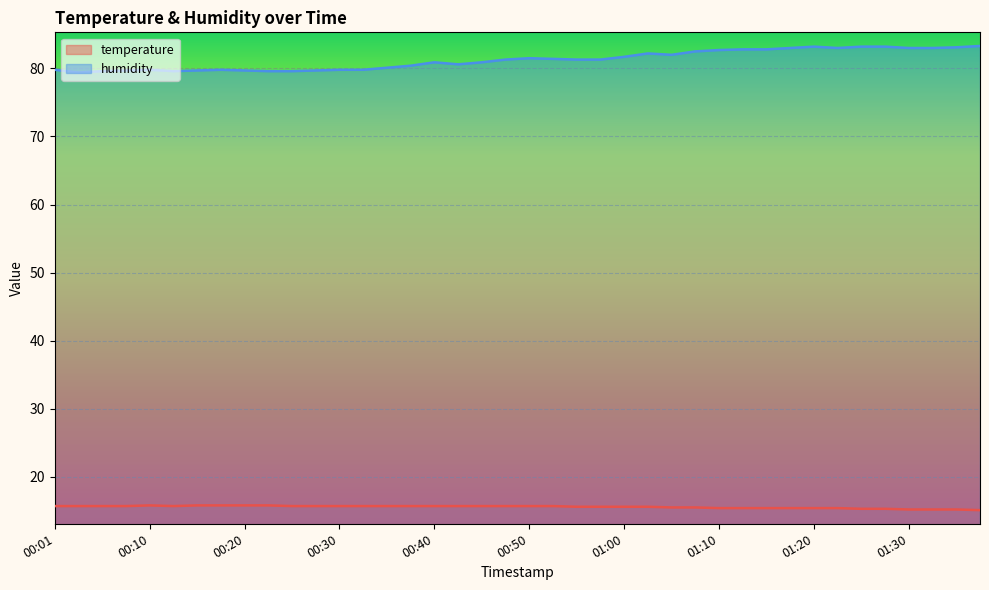

What is the label of the 21st point from the left?

00:50